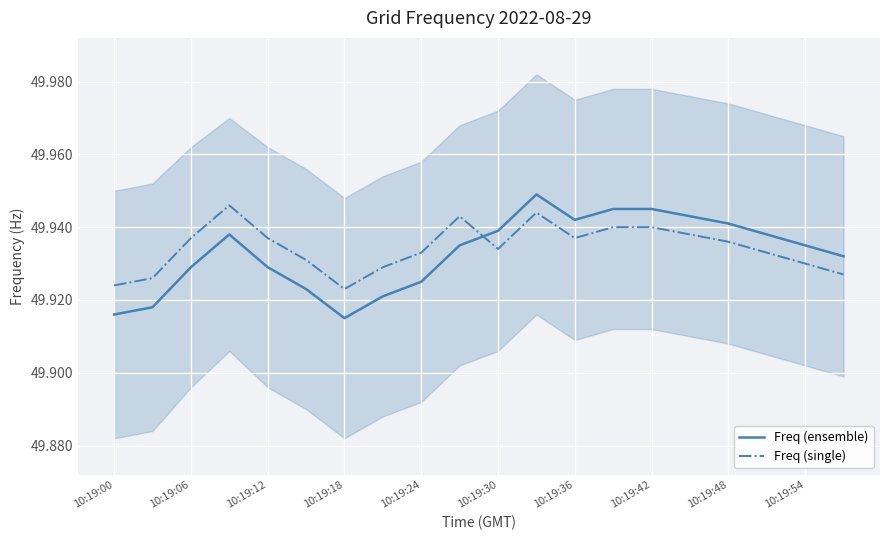

How many interior local peaks does the Freq (ensemble) series have?

2